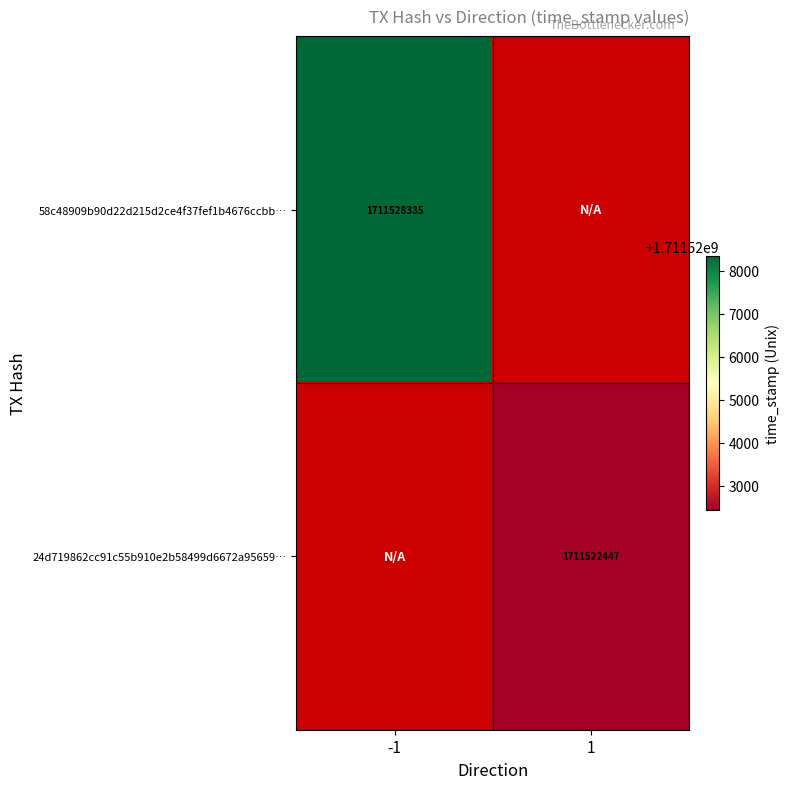

At how many categories does at least one series exceed 1711525095?

1